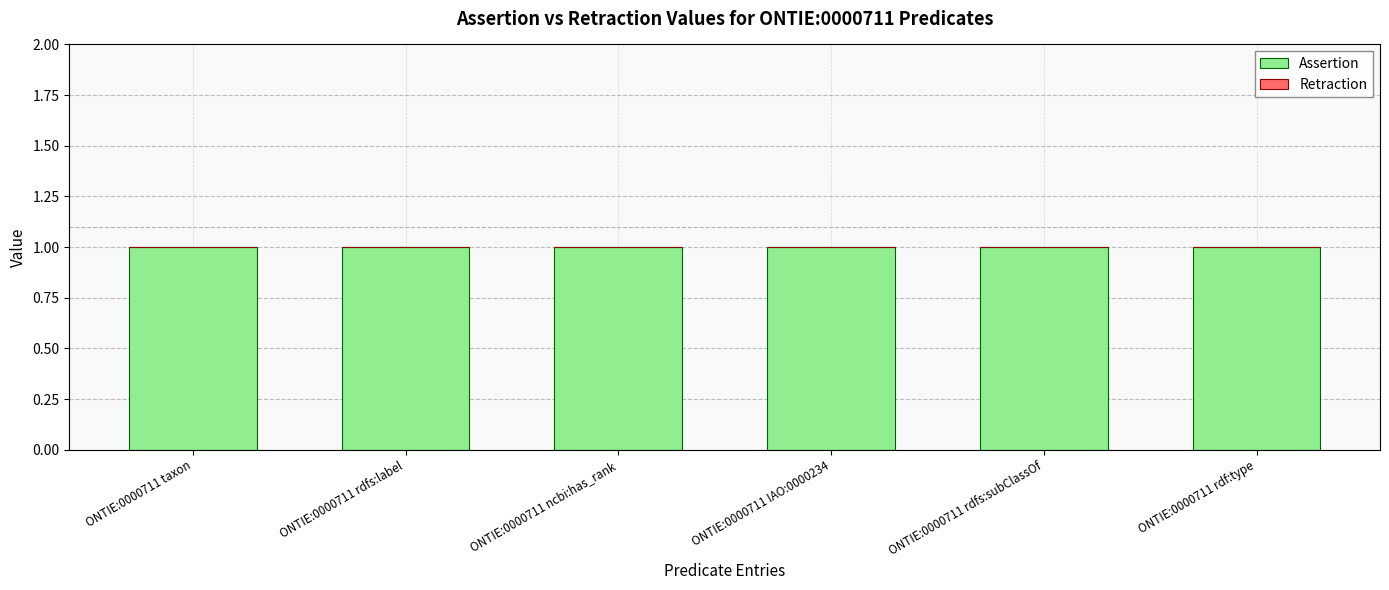

Is it true that Assertion equals 2 at ONTIE:0000711 taxon?

False